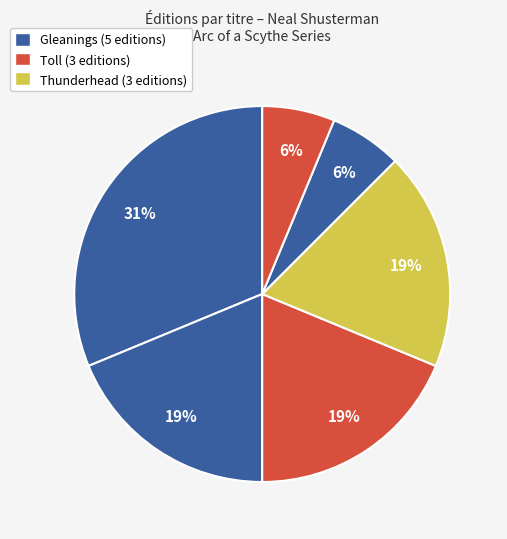

To the nearest percent, what is the difference between the largest and smallest slice percentages?

25%